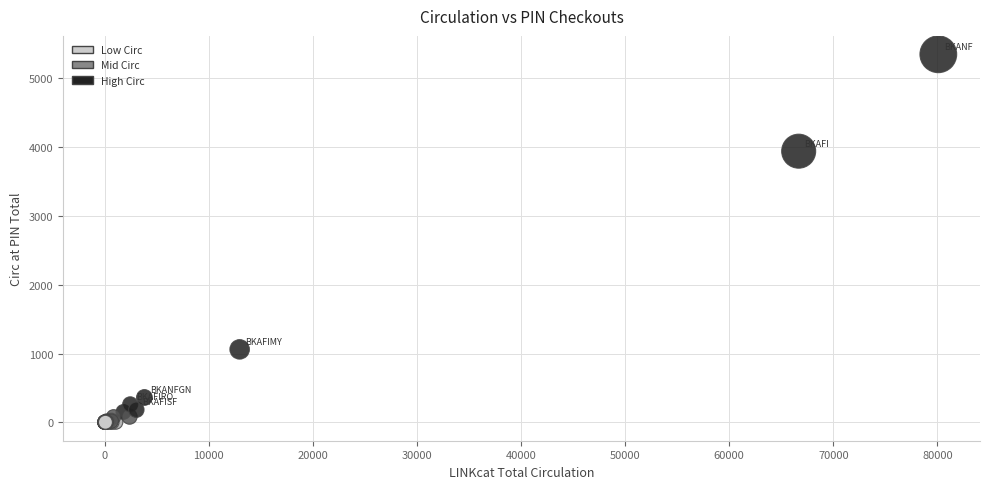

What Y value in the scatter plot is closest to 2674?

3940